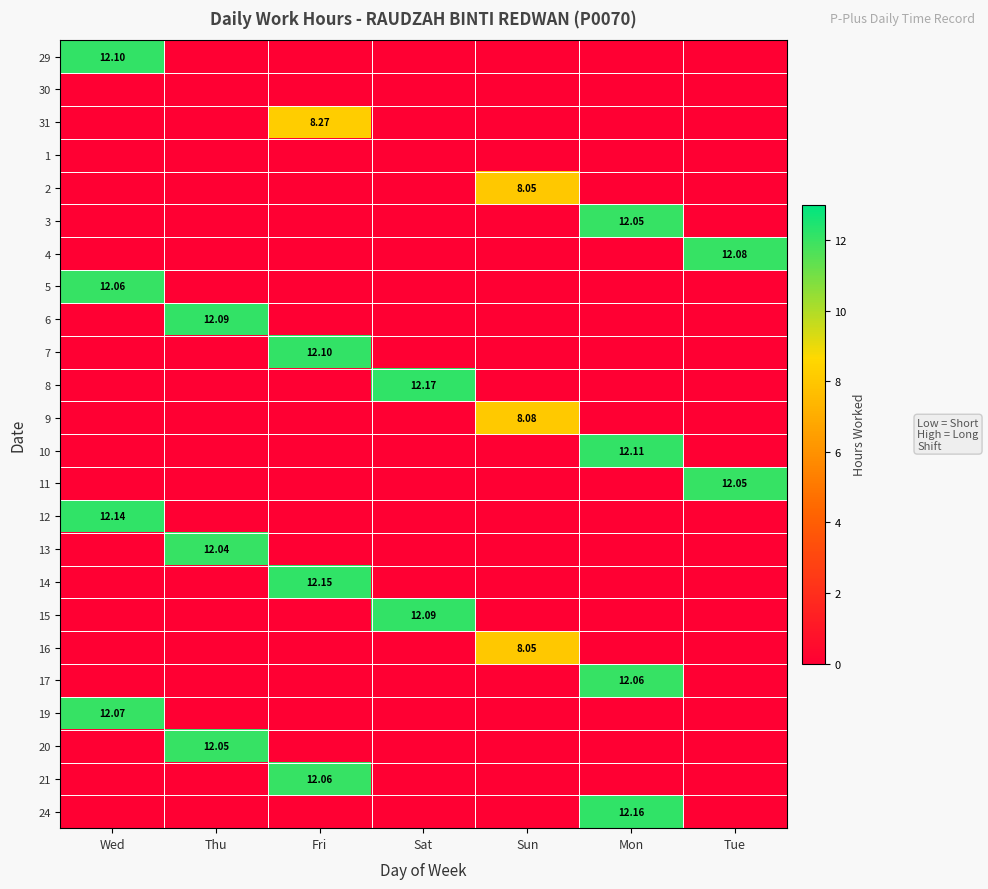

The 21 series shows -7.0 at Sun. True or false?

False